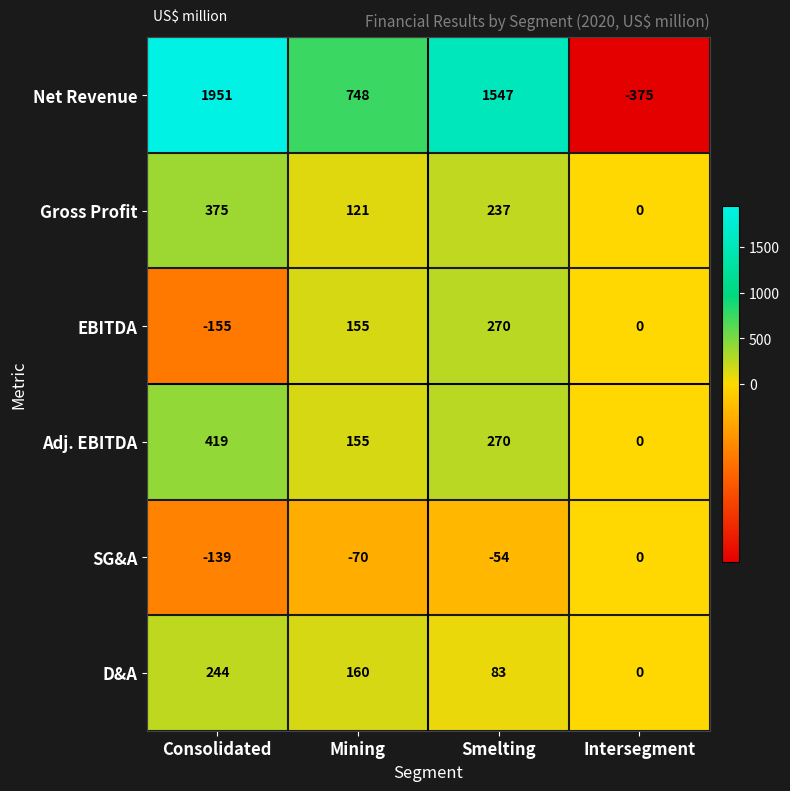

At which category is the sum across all series the highest?

Consolidated